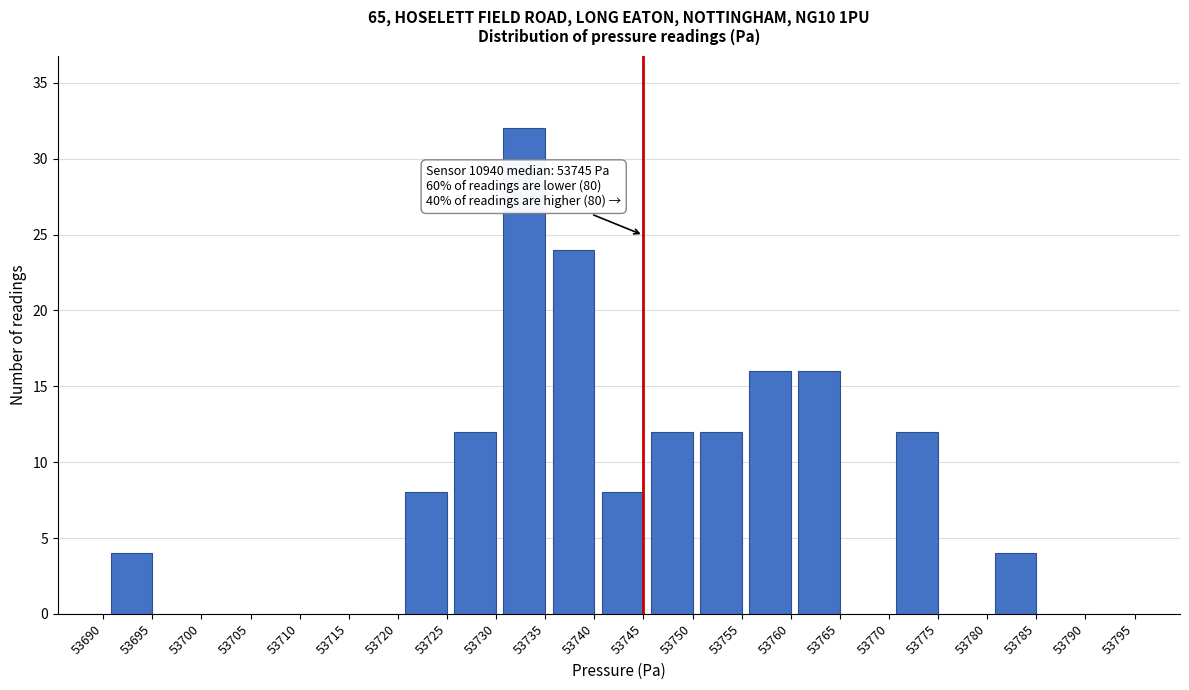

Reading right to left, what are all the values shown in this chart?

53795=0	53790=0	53785=4	53780=0	53775=12	53770=0	53765=16	53760=16	53755=12	53750=12	53745=8	53740=24	53735=32	53730=12	53725=8	53720=0	53715=0	53710=0	53705=0	53700=0	53695=4	53690=0